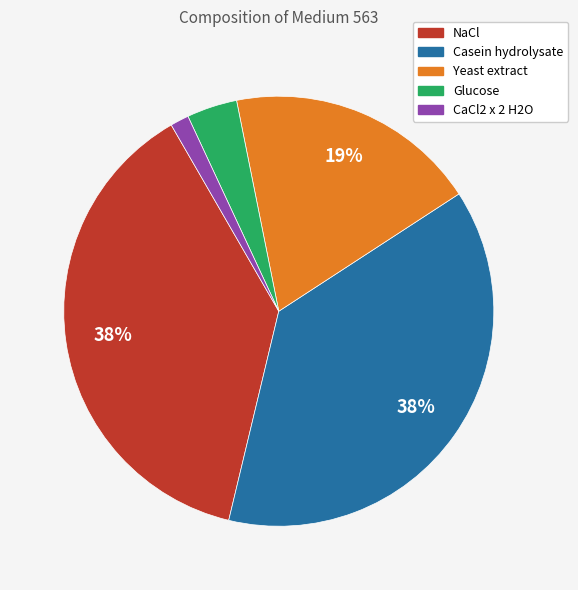

What is the ratio of the value at Glucose to the value at Yeast extract?

0.2